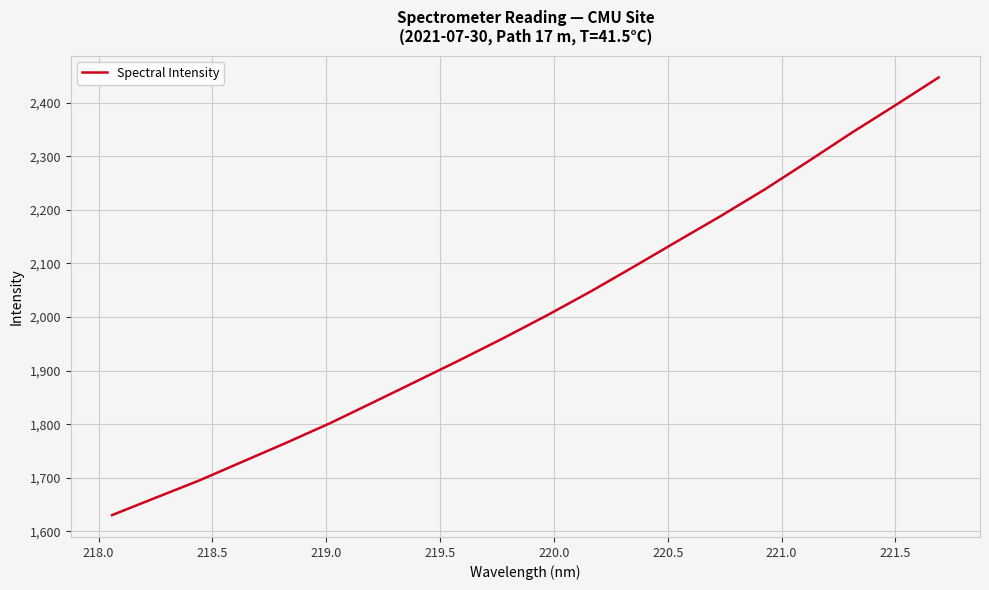

How many lines are shown in the chart?

1